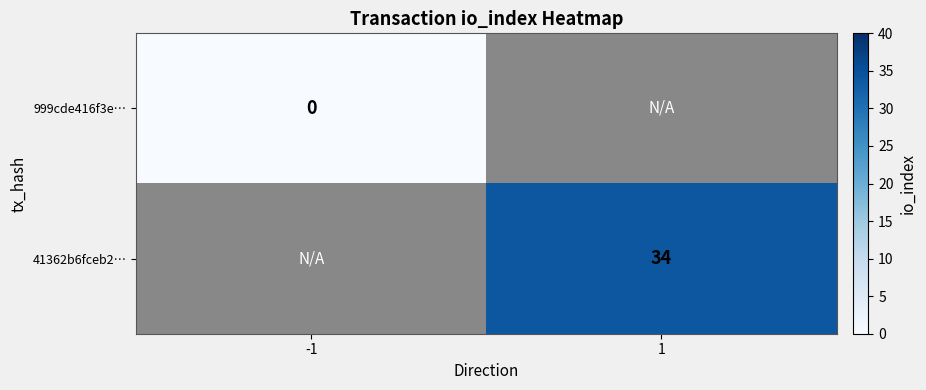

Is it true that 41362b6fceb2… equals 34 at 1?

True